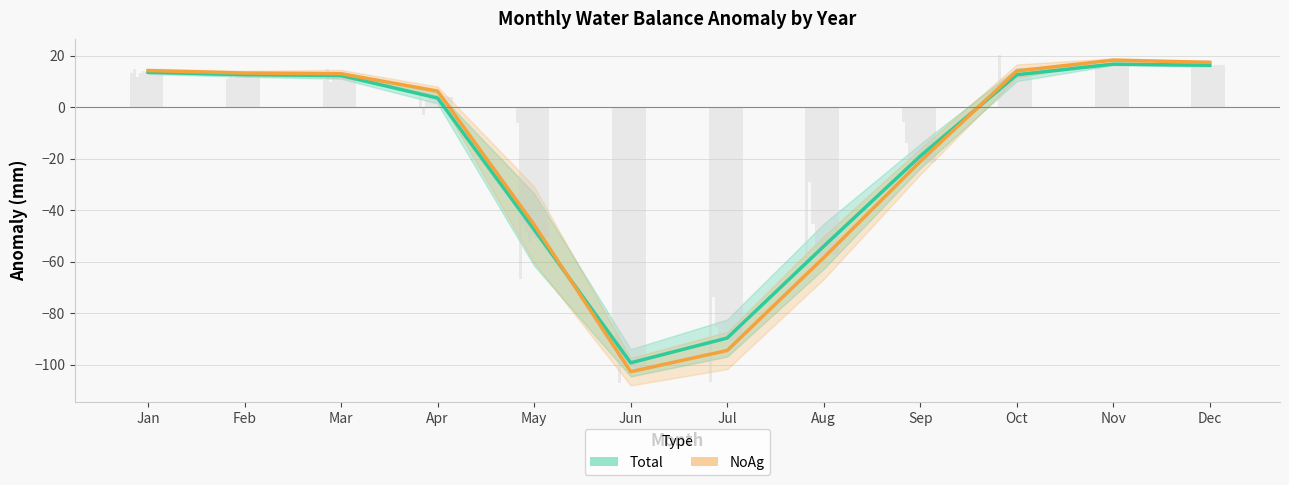

What is the sum of all NoAg (mean) values?

-225.8